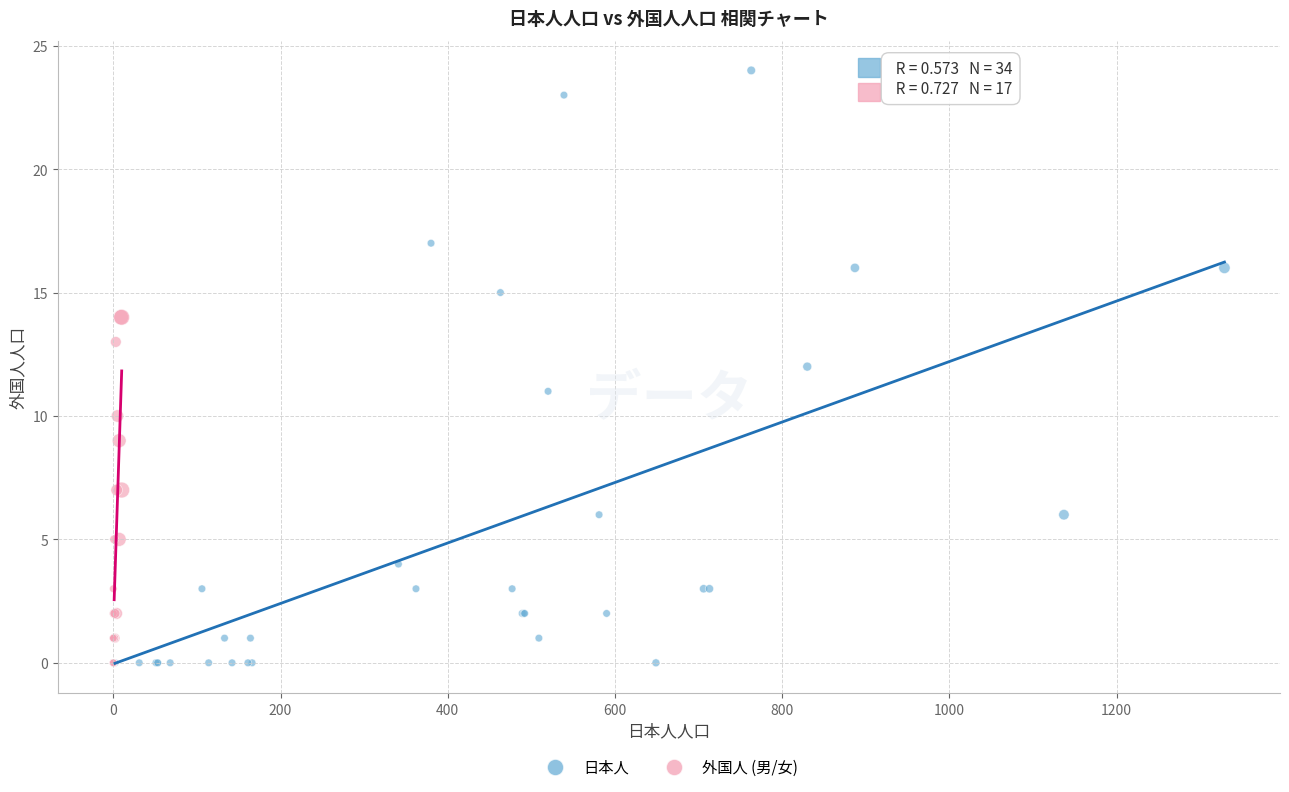

Which series has the largest Y range (max minus min)?

日本人